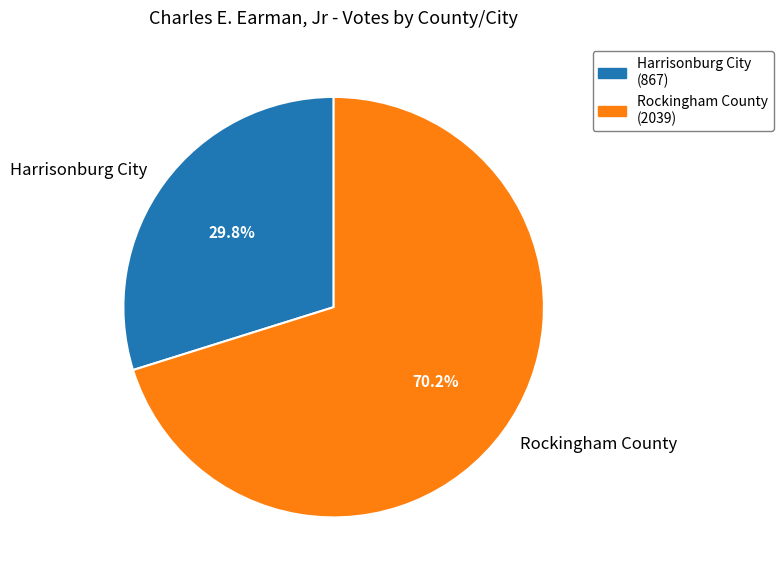

True or false: Rockingham County accounts for 83% of the total.

False